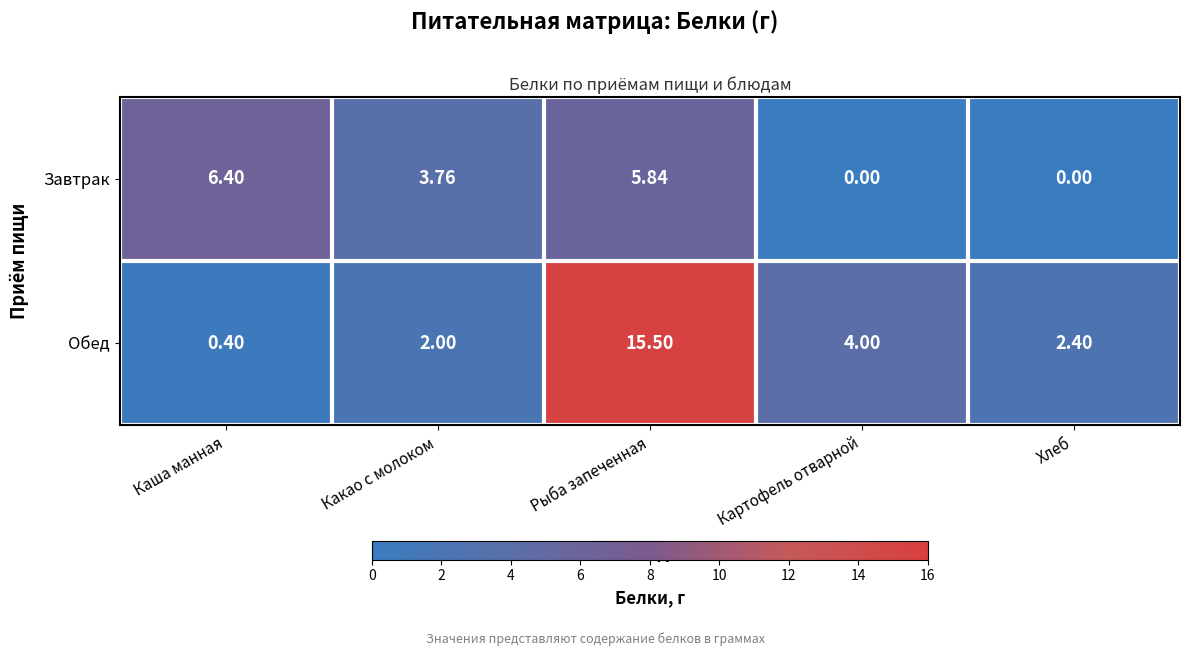

At Какао с молоком, list the series in order from largest to smallest.

Завтрак, Обед